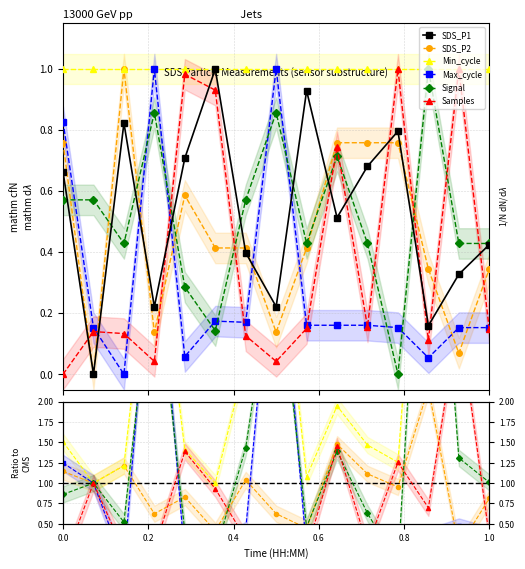

Is the value of Samples at 14 greater than the value of Signal at 13?

No